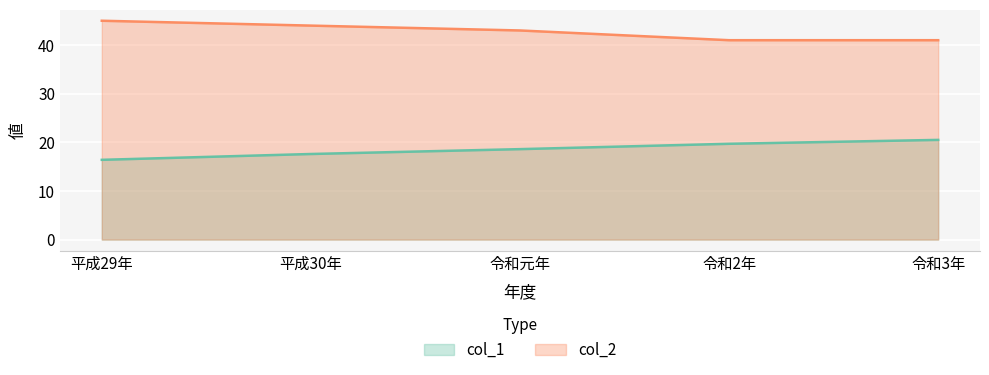

What is the sum of the col_2 values at 平成29年 and 令和2年?

86.0